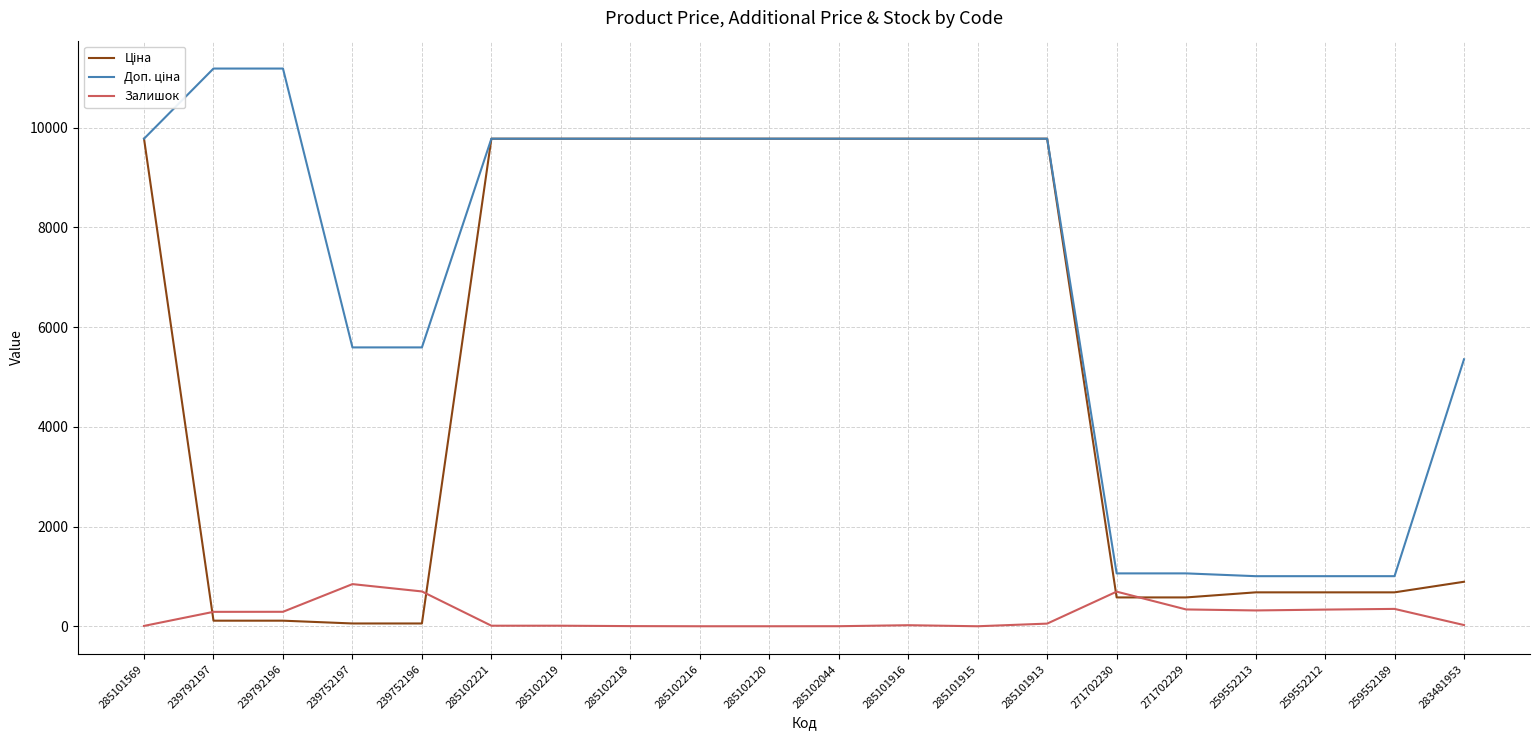

What is the total value across all series at 285101569?

19558.0